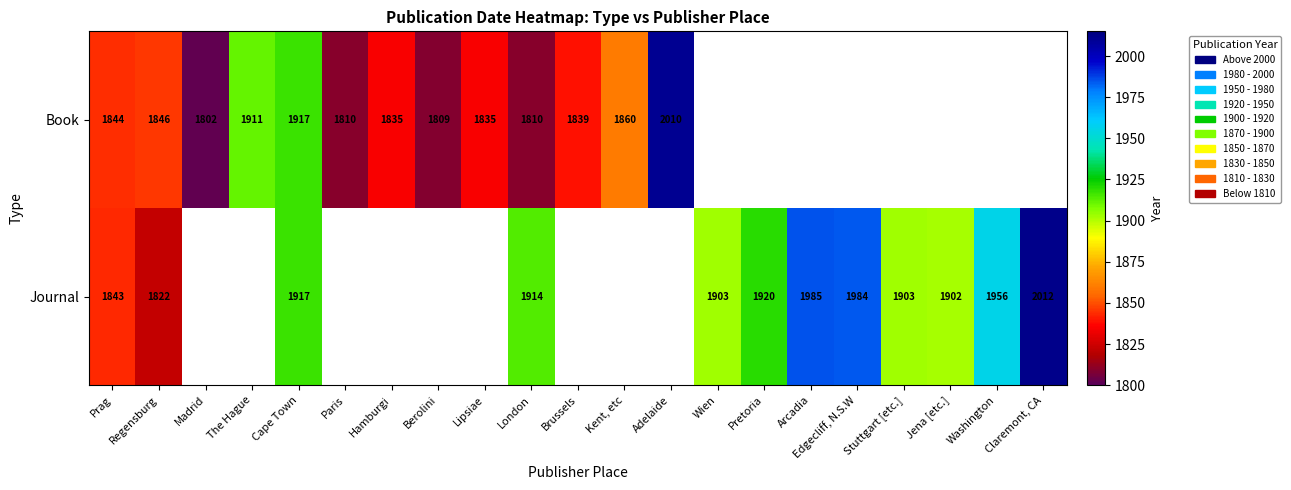

The value of Book at Lipsiae is 1835. True or false?

True